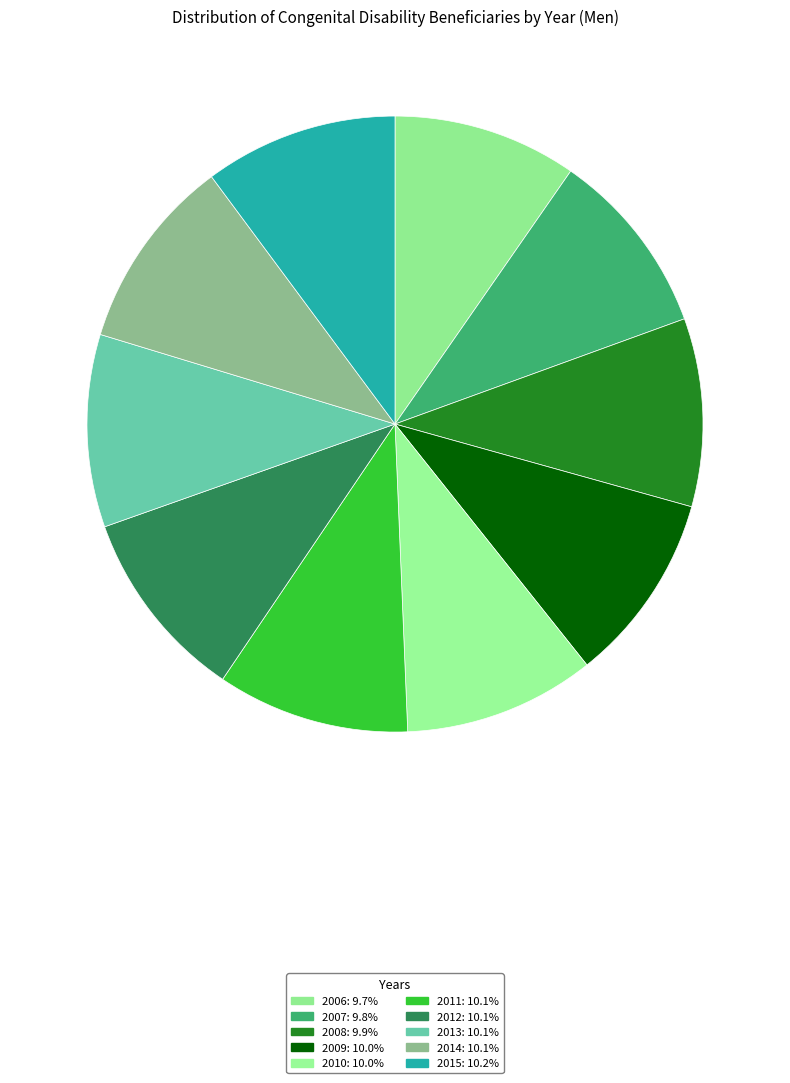

The 2006 slice represents 3% of the pie. True or false?

False